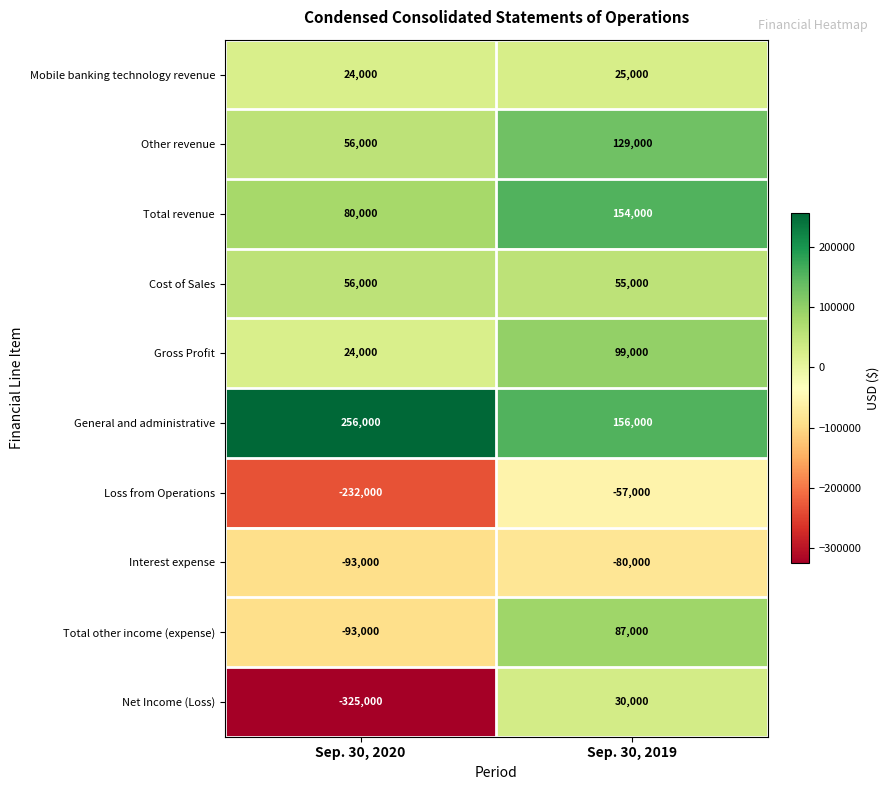

The Net Income (Loss) series shows 15154 at Sep. 30, 2019. True or false?

False